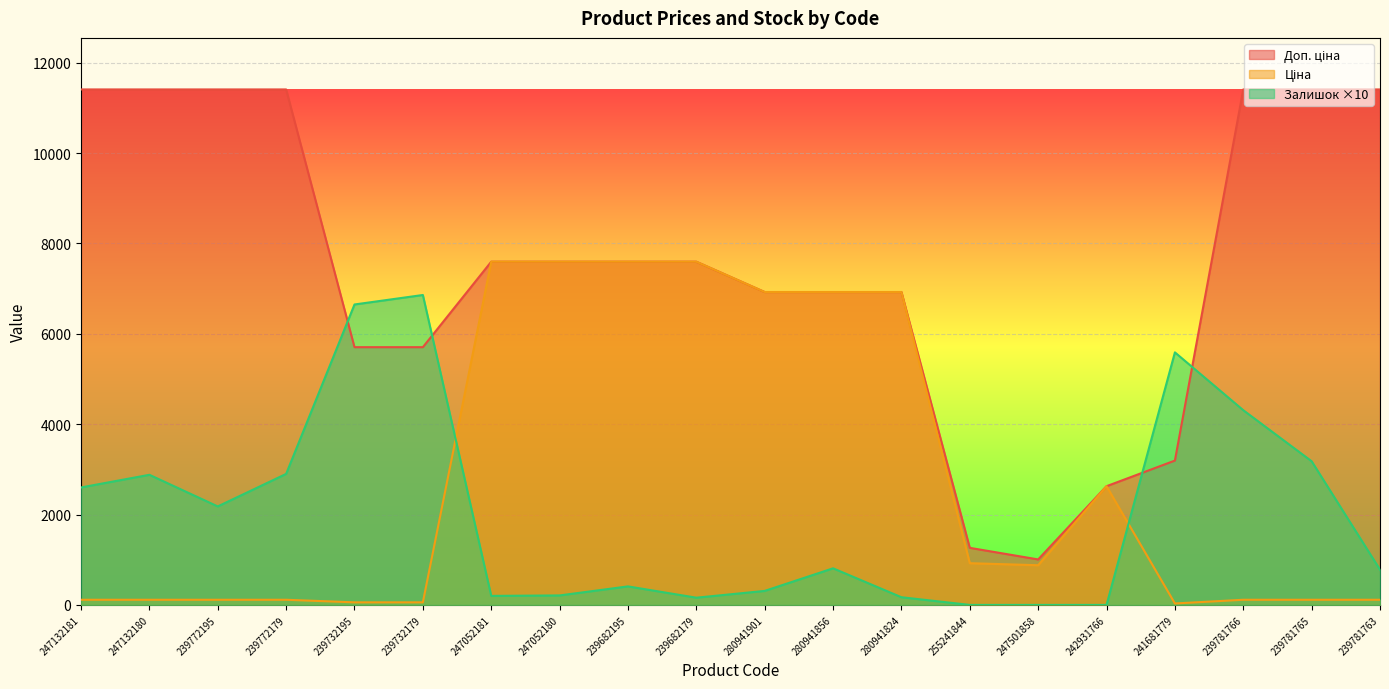

True or false: Залишок has a value of 731.7 at 239682195.

False